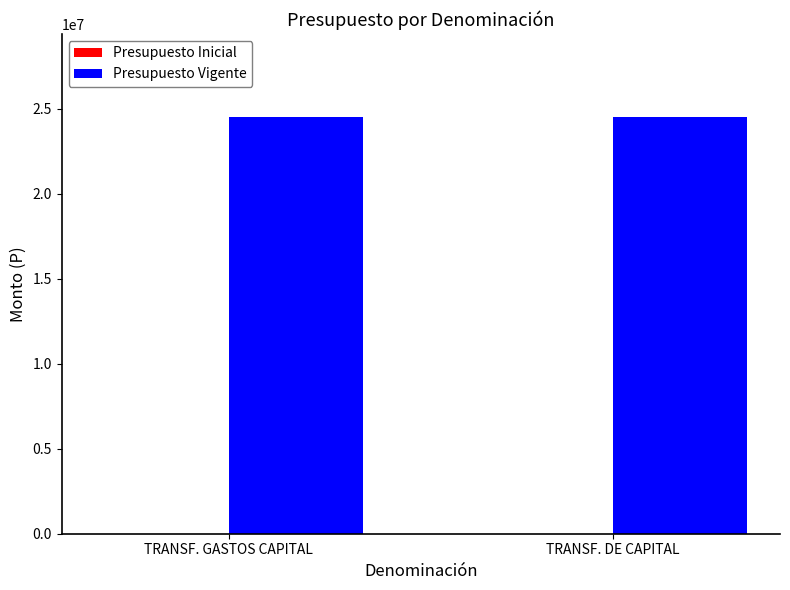

Between TRANSF. GASTOS CAPITAL and TRANSF. DE CAPITAL, which series saw the biggest shift?

Presupuesto Inicial